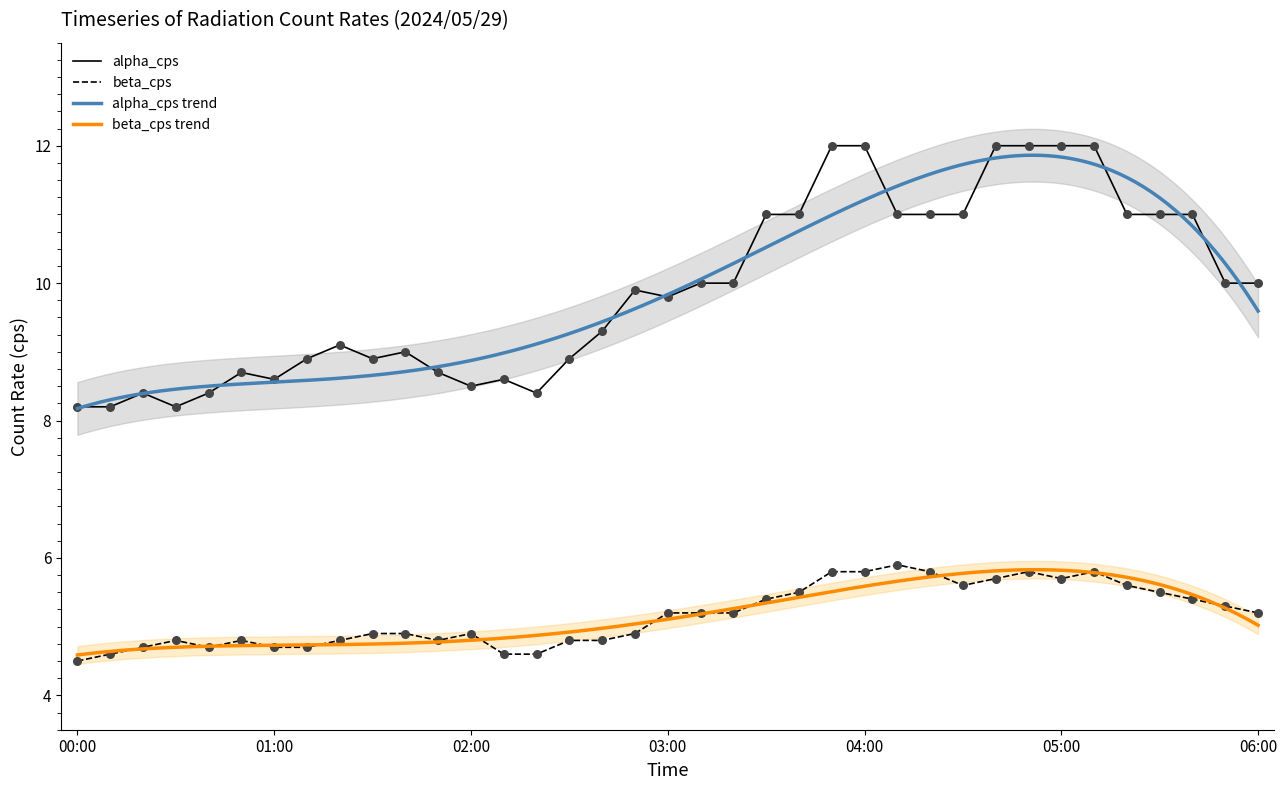

Which series has the largest Y range (max minus min)?

alpha_cps